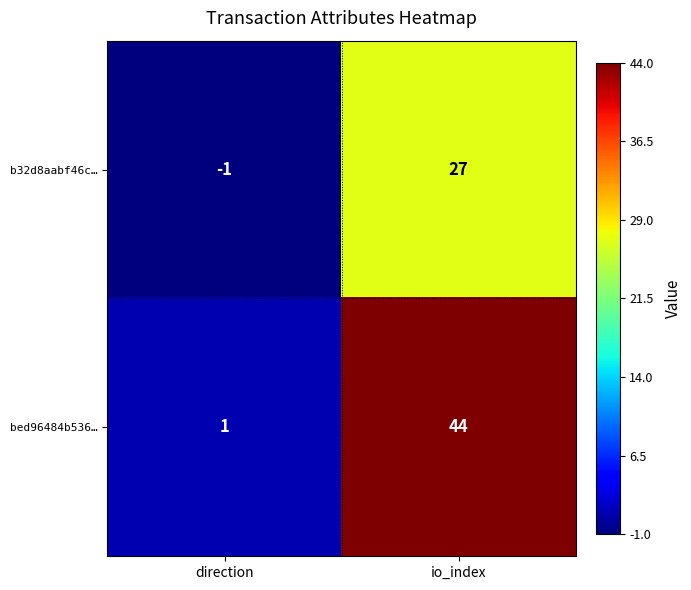

Reading left to right, list all the values displayed in this chart.

b32d8aabf46c…: -1	27
bed96484b536…: 1	44